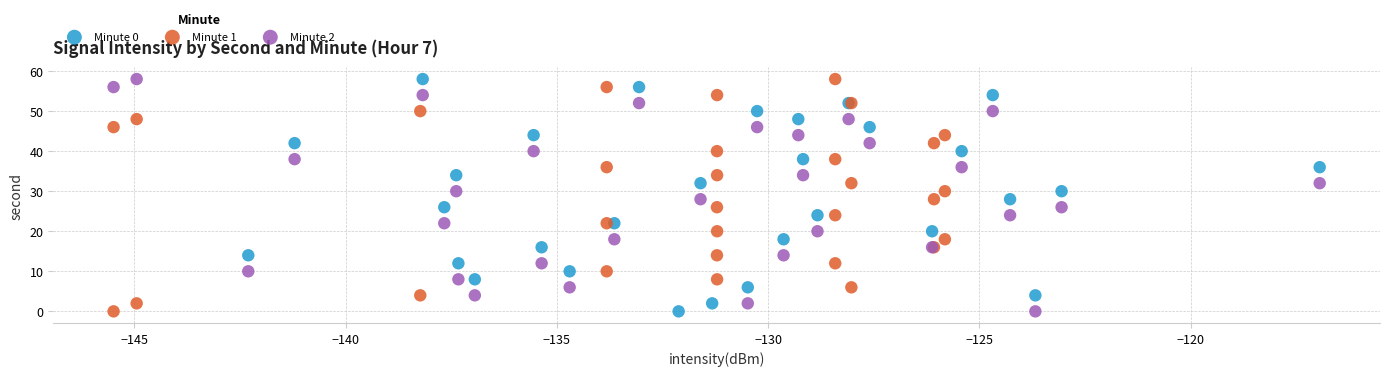

What are all the series names shown in the legend?

Minute 0, Minute 1, Minute 2